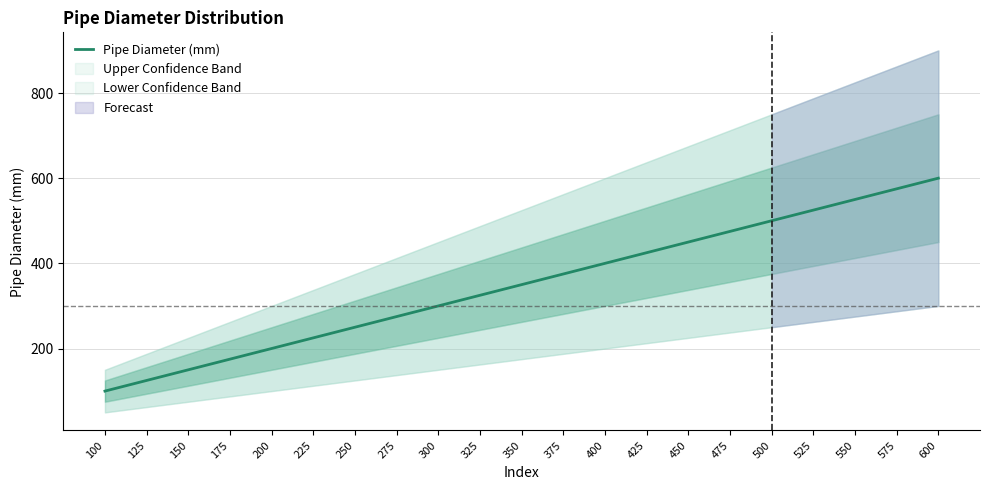

At which label does Pipe Diameter (mm) reach its minimum?

100